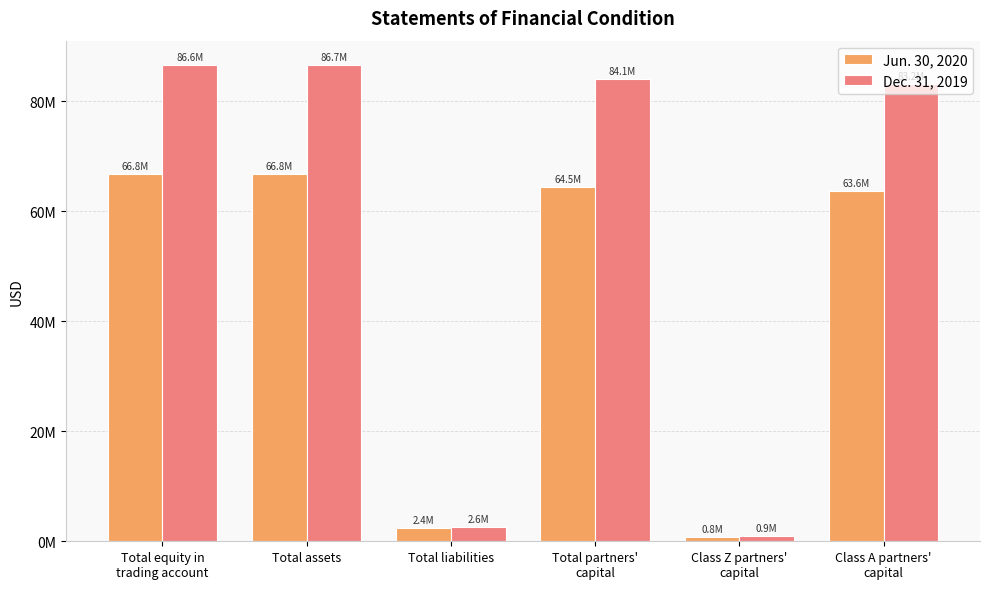

What is the difference between the maximum and minimum values in the Jun. 30, 2020 series?

66028824